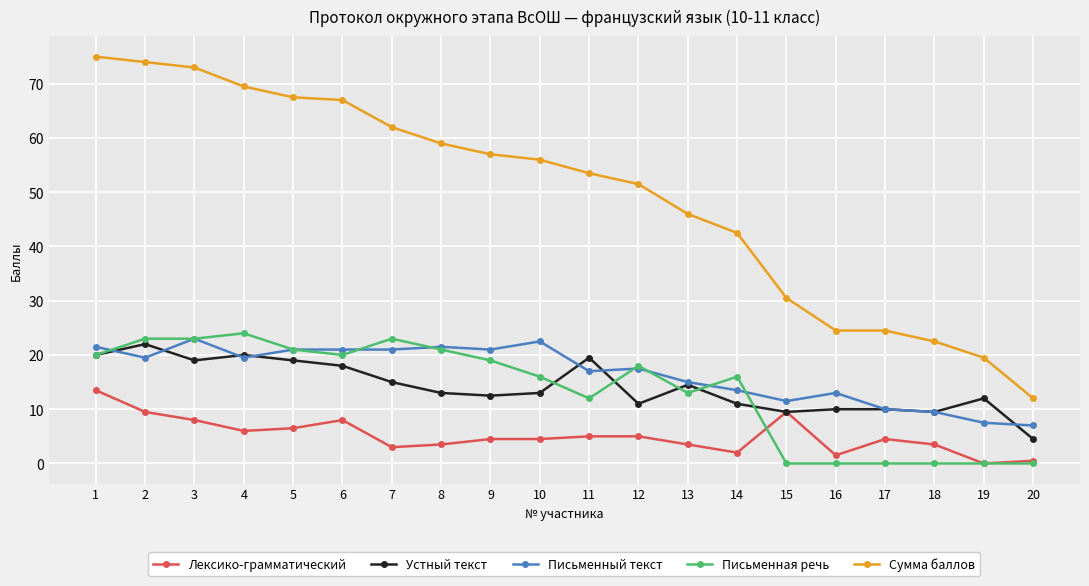

What is the maximum value for Сумма баллов?

75.0